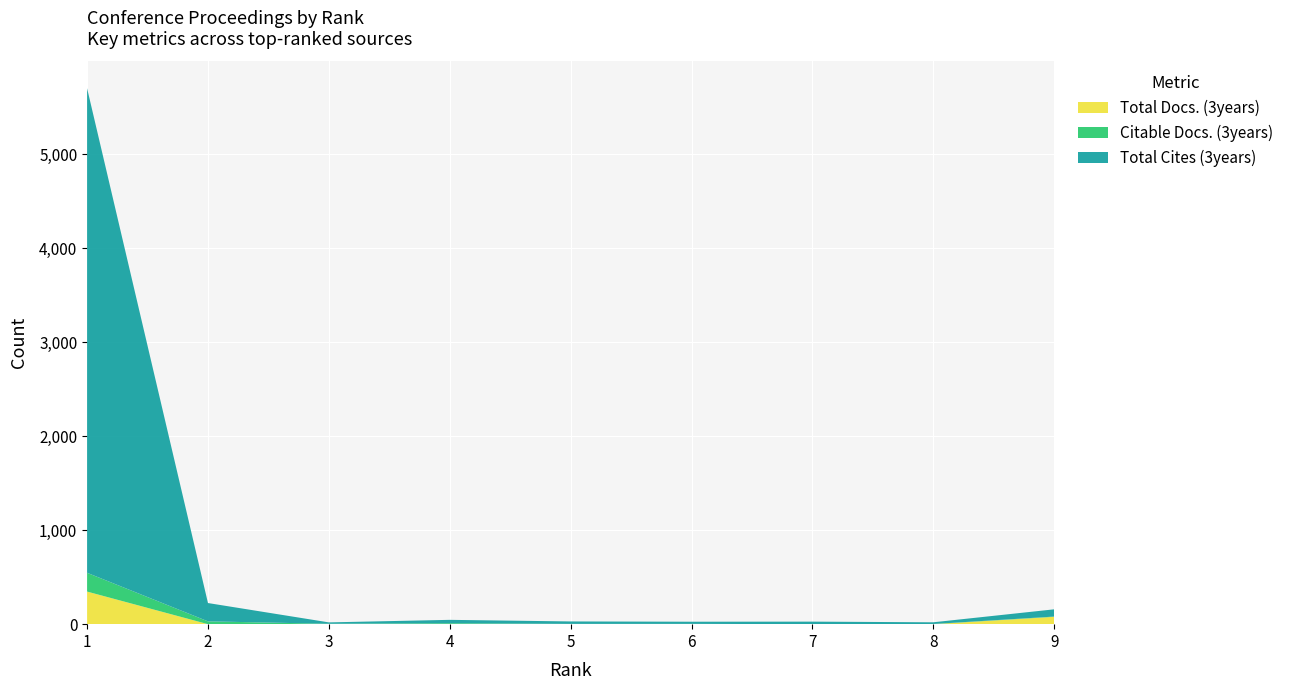

Reading left to right, transcribe all the data shown in this chart.

Total Docs. (3years): 347	0	0	0	0	0	0	0	78
Citable Docs. (3years): 200	30	4	10	3	3	0	2	3
Total Cites (3years): 5158	195	15	36	26	23	27	18	77